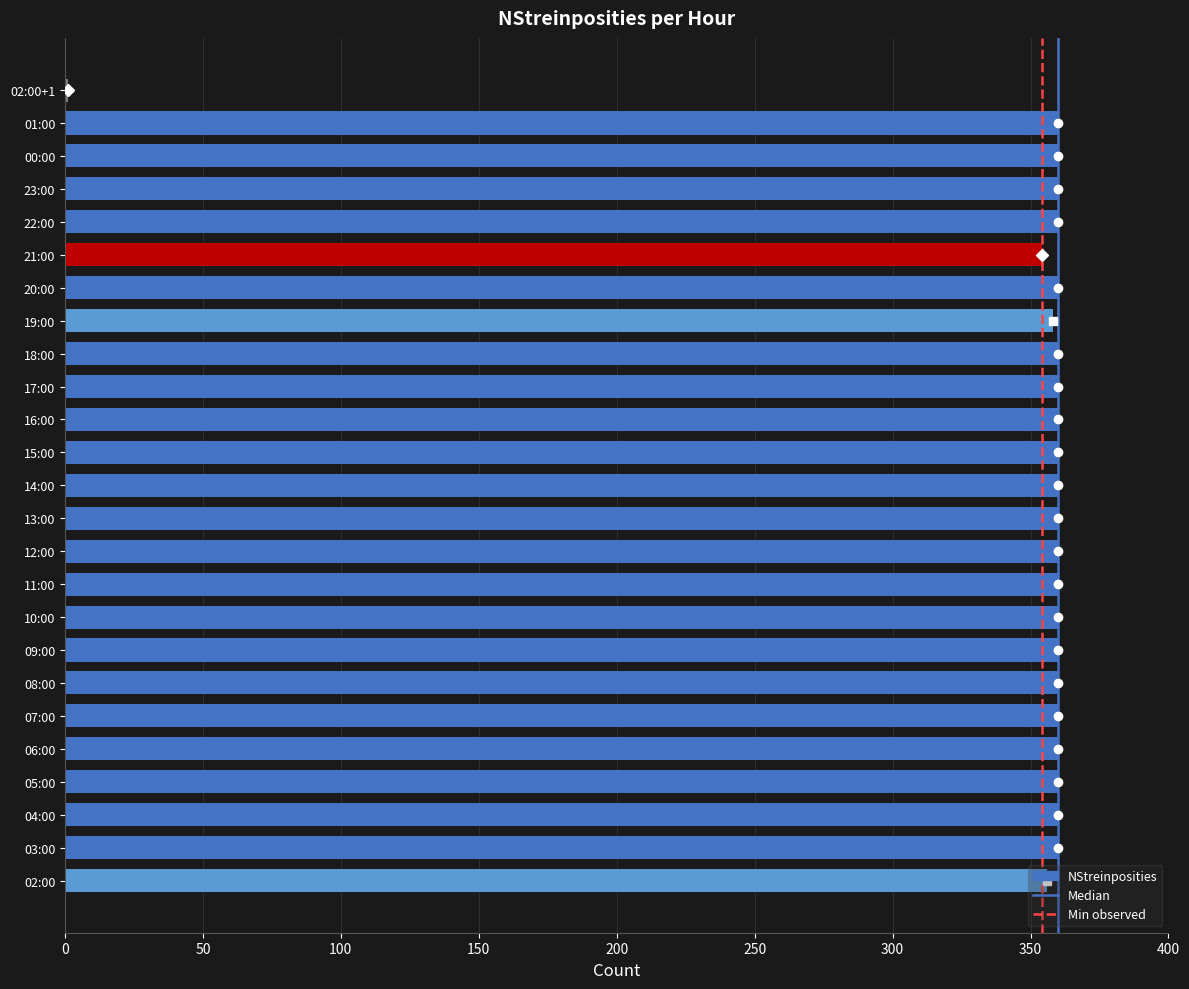

What is the ratio of the value at 23:00 to the value at 22:00?

1.0